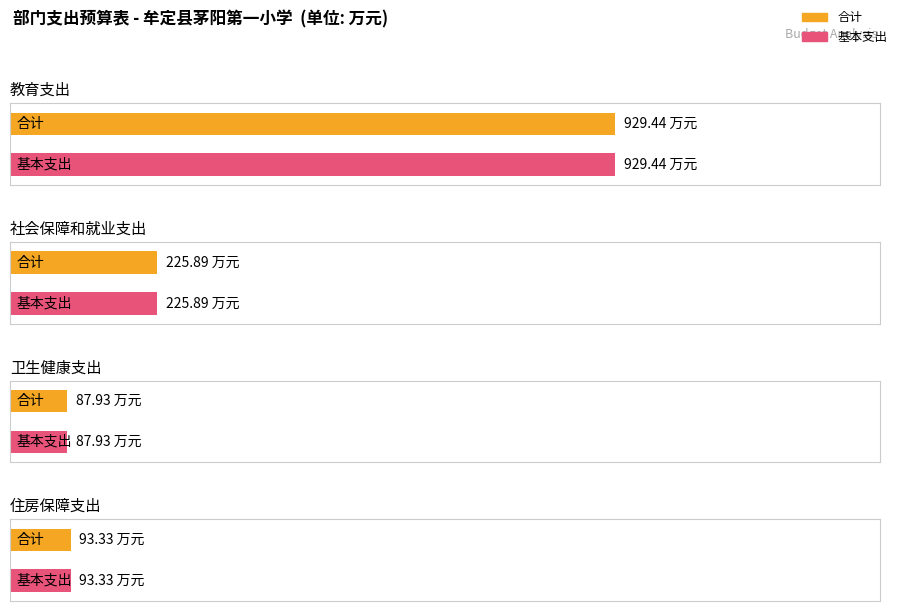

True or false: 合计 has a value of 929.4 at 教育支出.

True